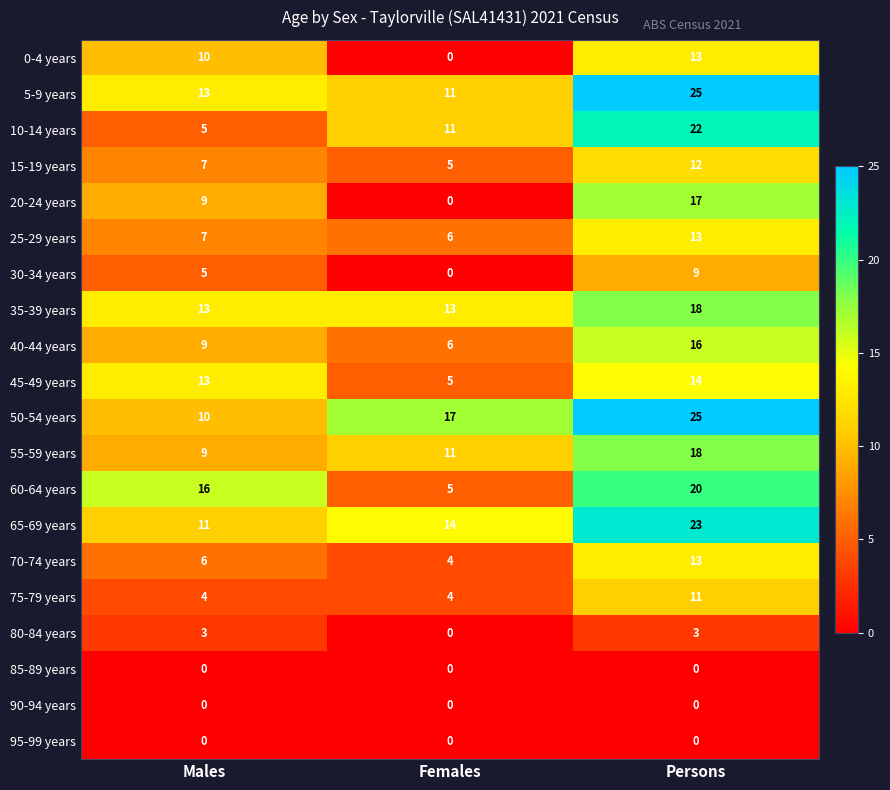

What is the sum of all 55-59 years values?

38